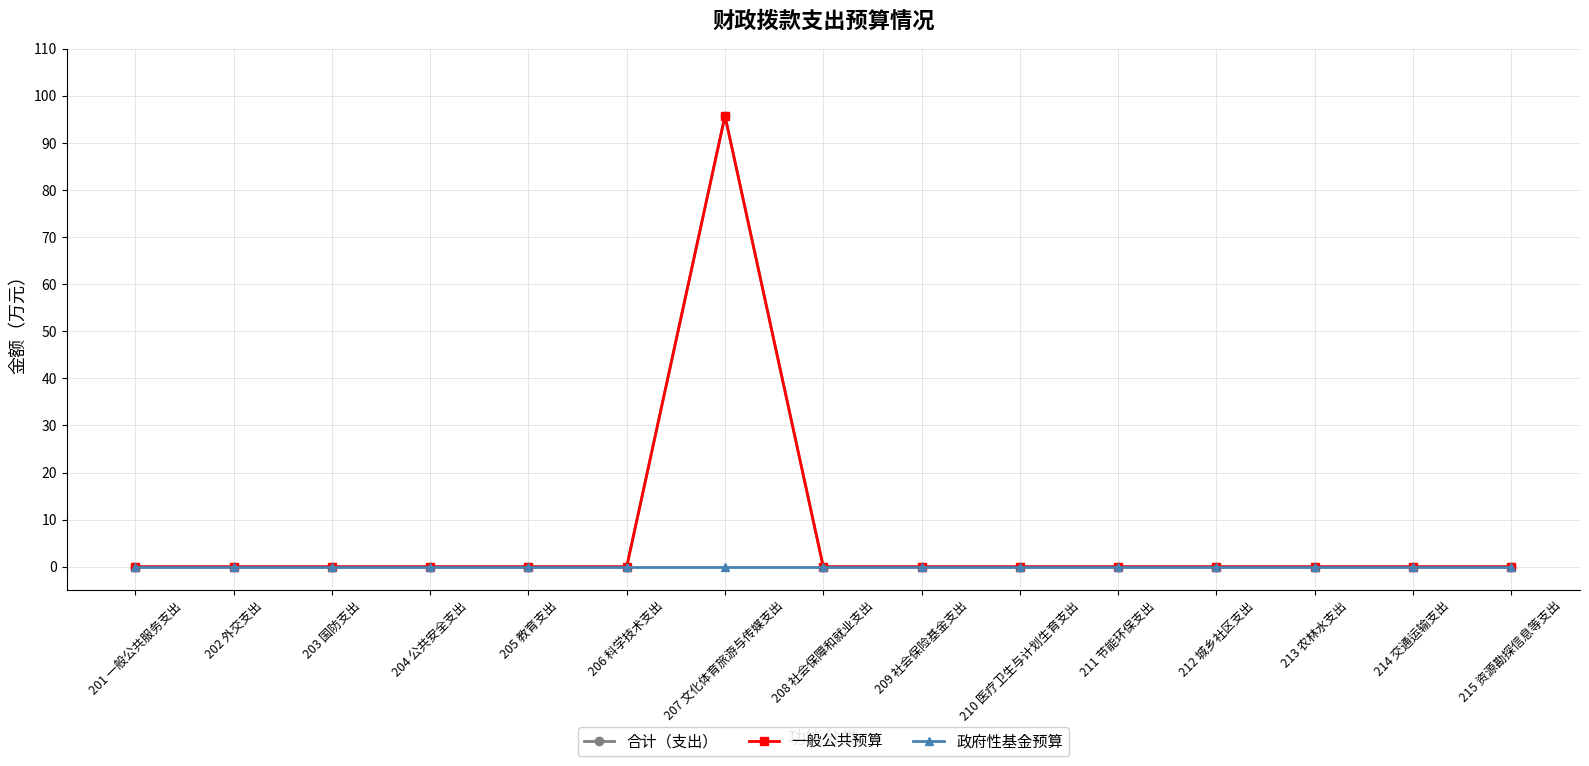

Is it true that 合计（支出） equals 0.0 at 211 节能环保支出?

True